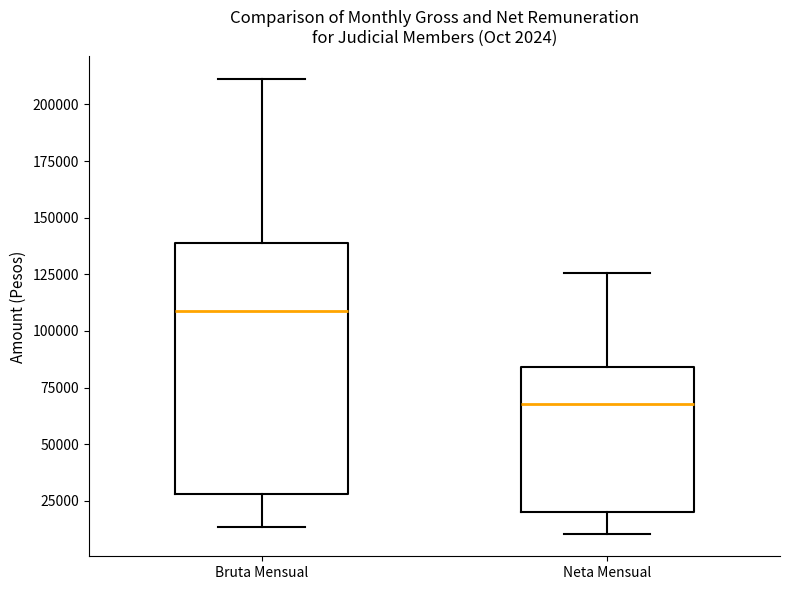

Which box has the lowest median line?

Neta Mensual